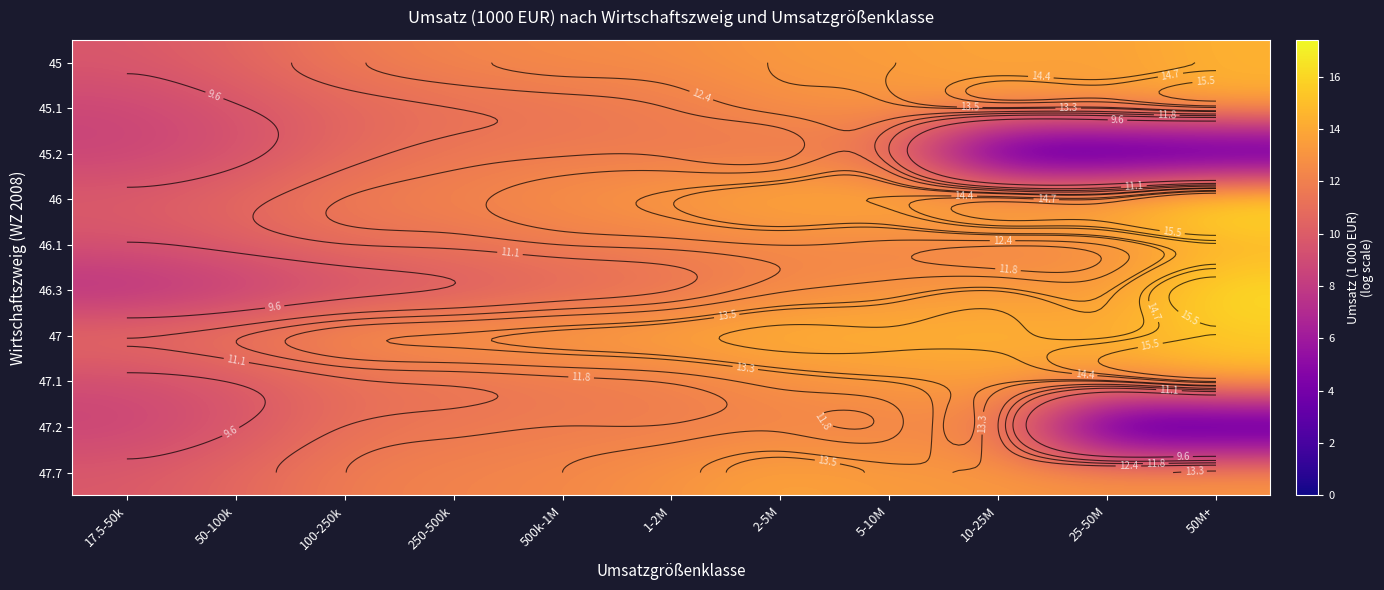

Between 50-100k and 2-5M, which is larger?

2-5M